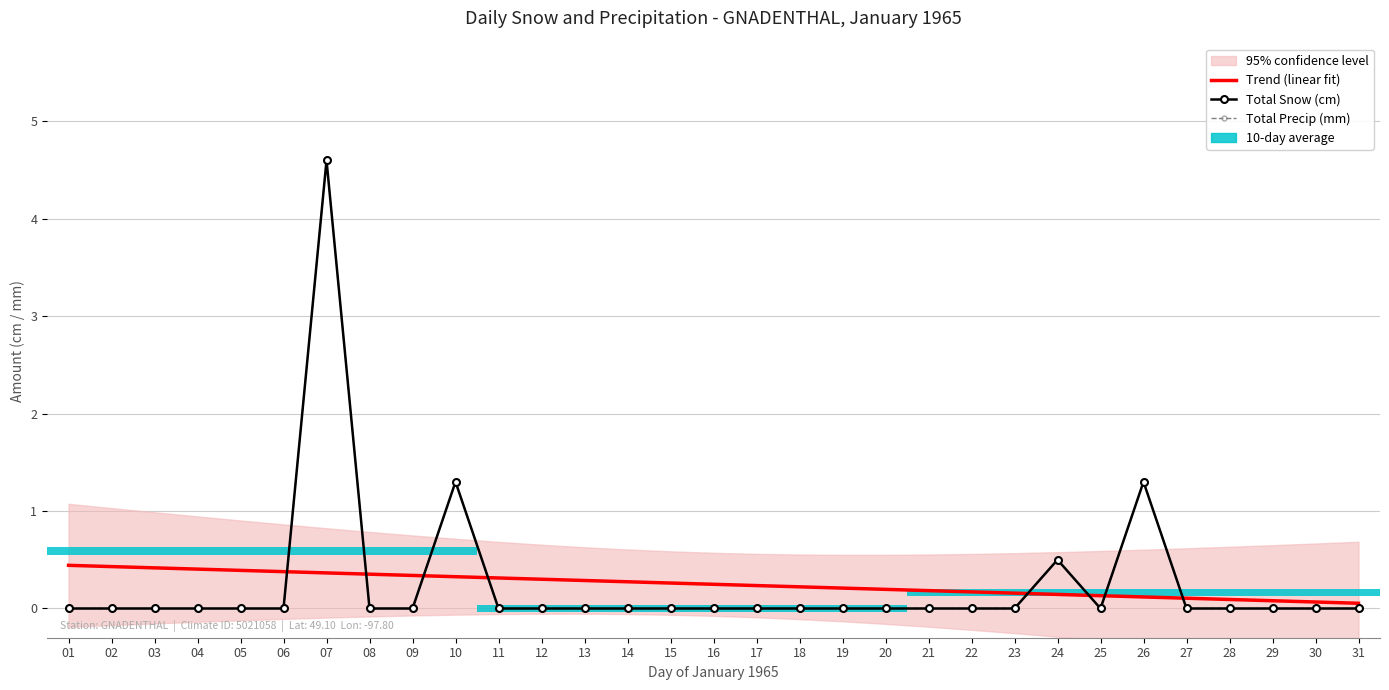

Is the value of Total Precip (mm) at 14 greater than the value of Trend (linear fit) at 01?

No